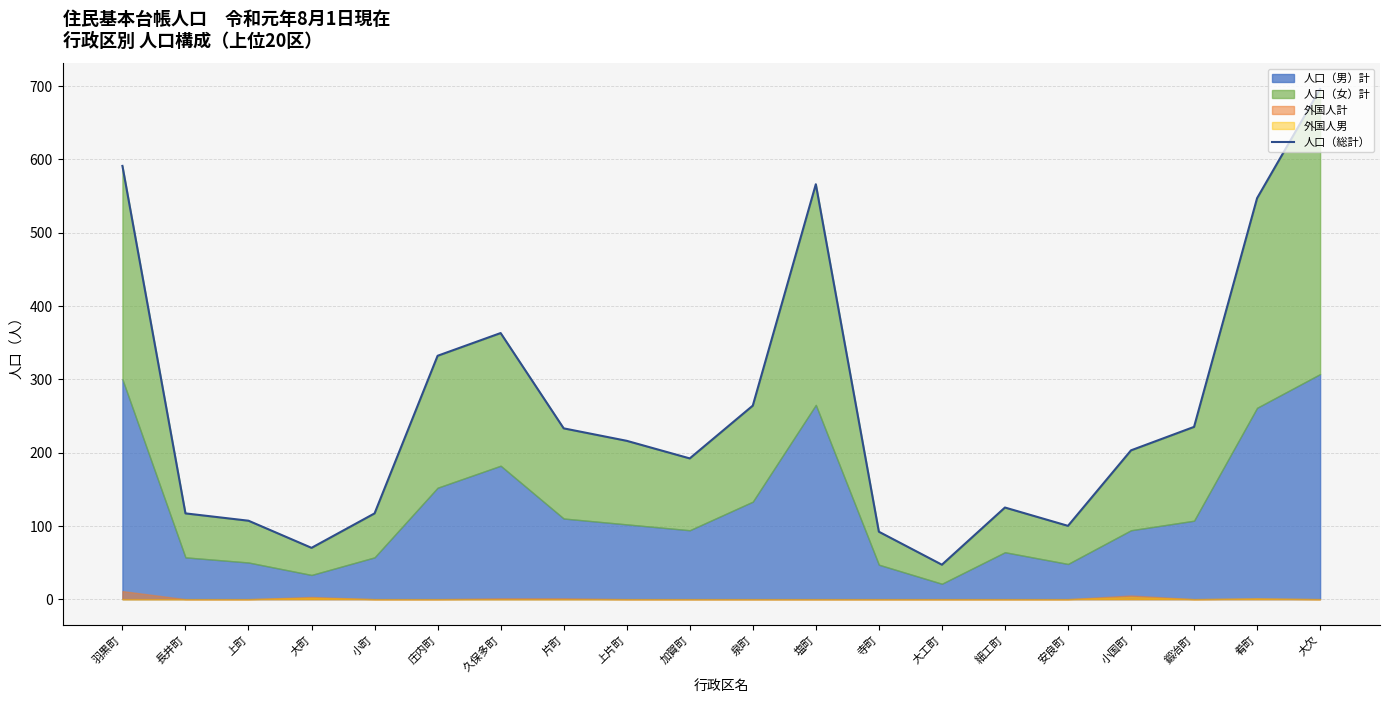

How many data points are less than 216?

10